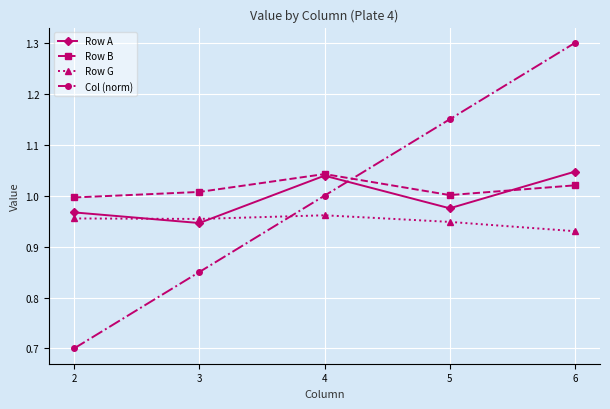

What is the value of the Col (norm) point at the 5th from the left?

1.3